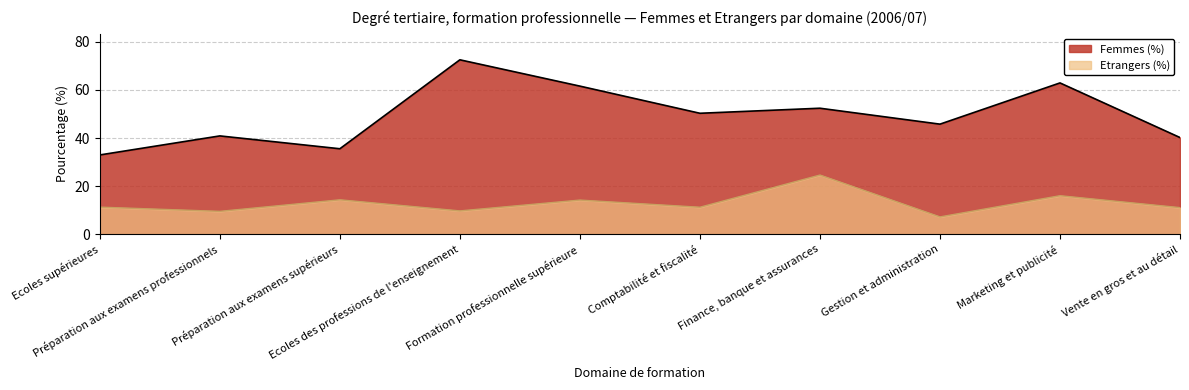

What is the average value of the Femmes (%) series?

49.5